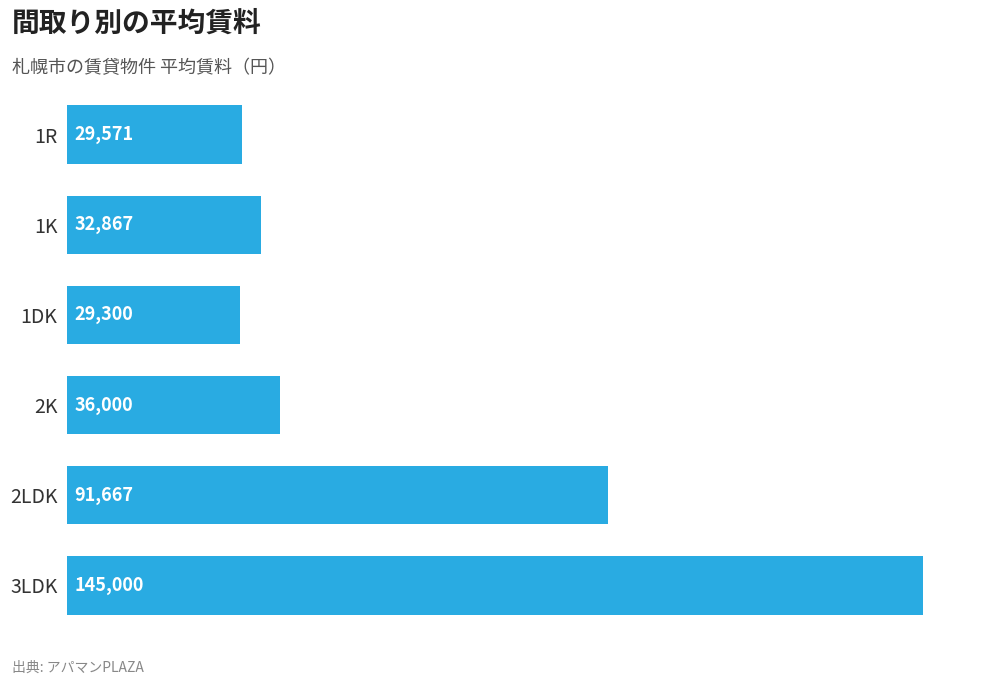

What position from the bottom is 1K?

5